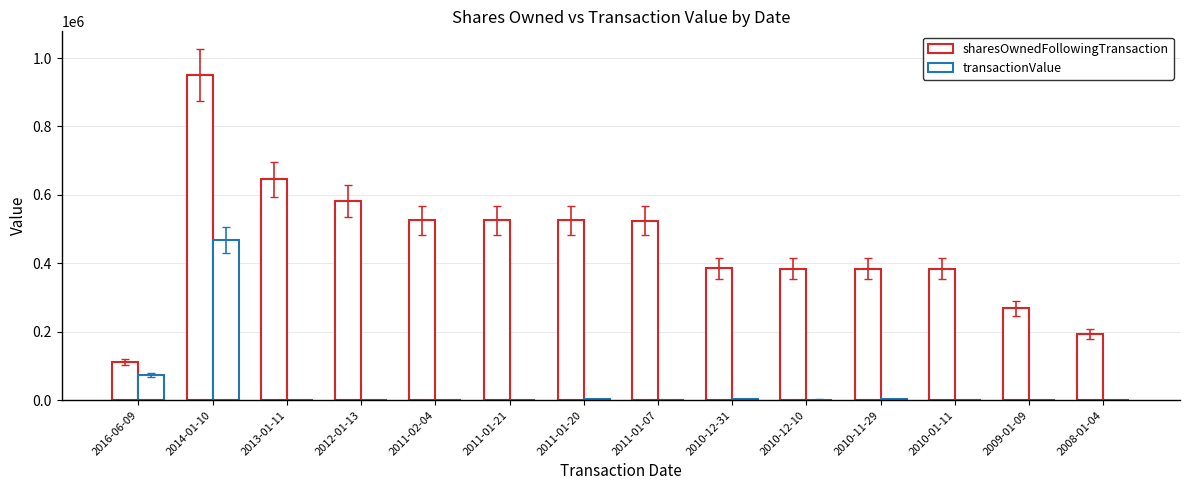

Which category has the lowest value across all series?

2008-01-04